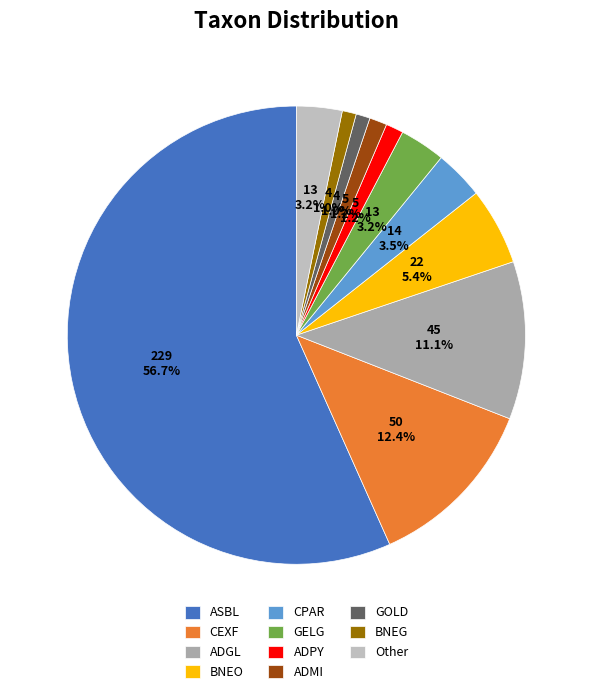

Which slice represents more than half of the pie?

ASBL